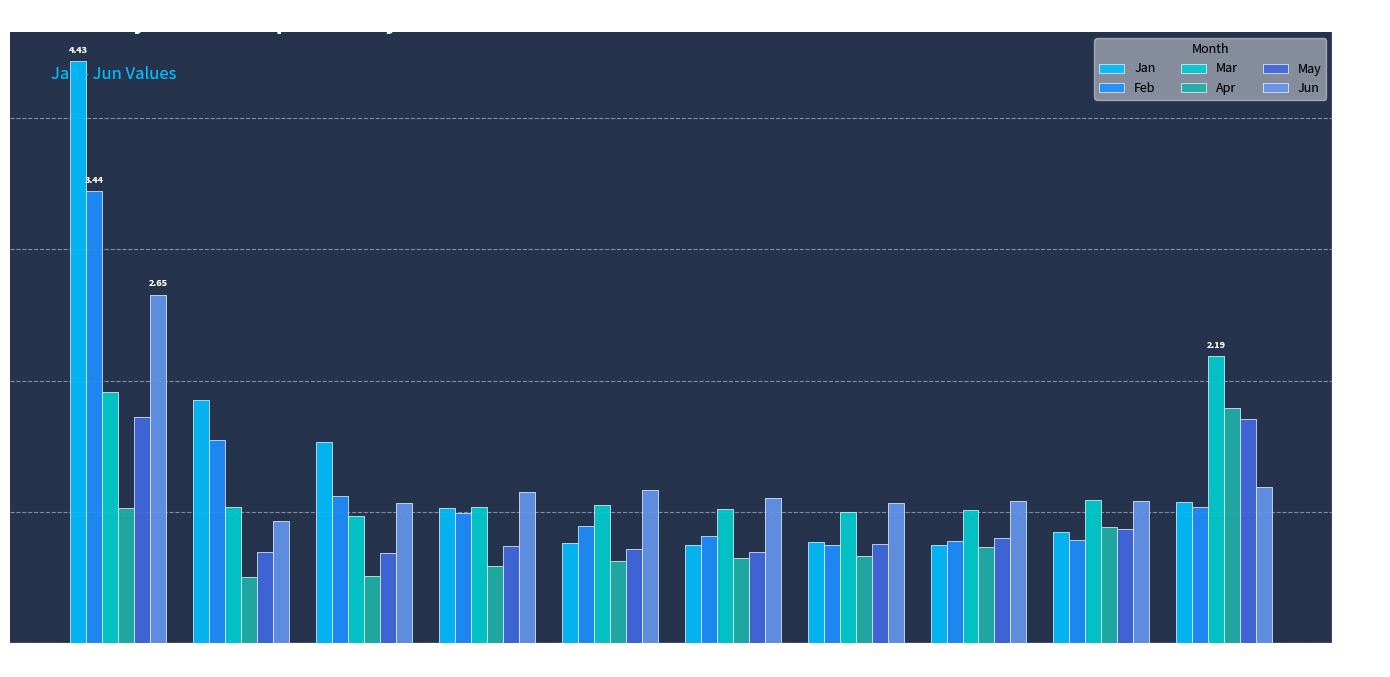

What is the lowest value of the Mar series?

1.0